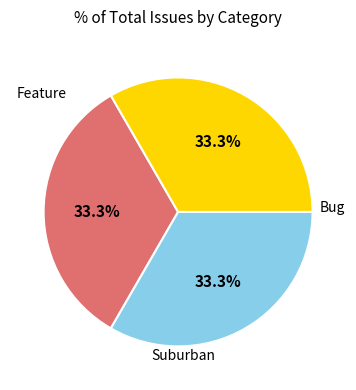

Does any single category account for the majority?

No